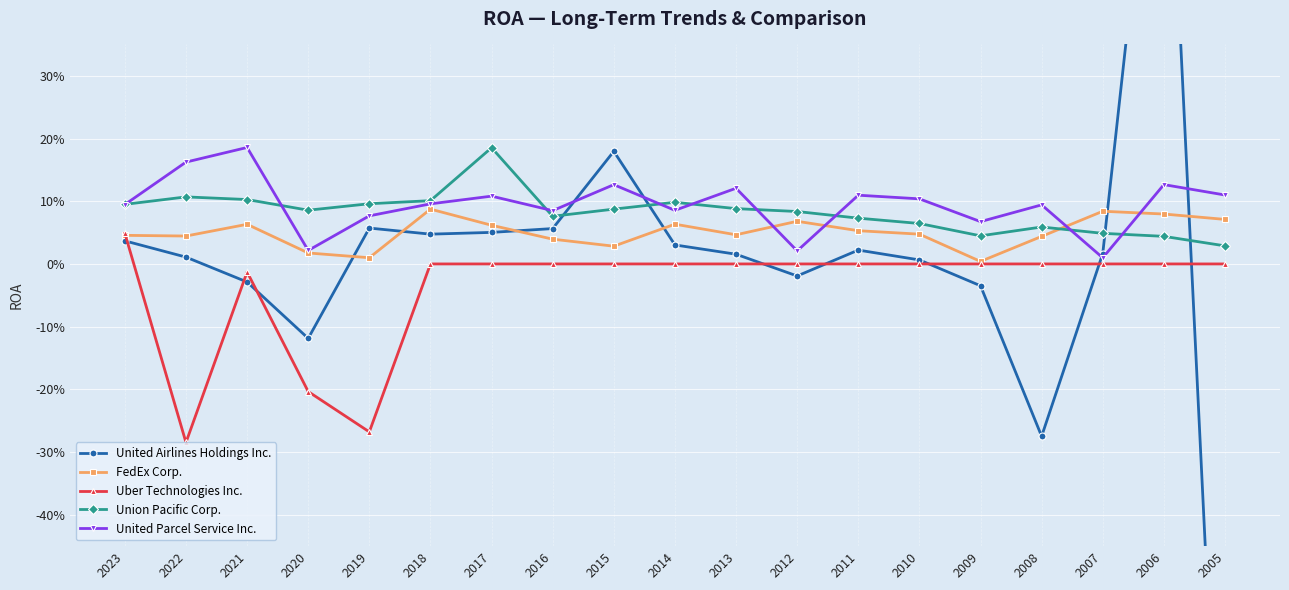

How many lines are shown in the chart?

5